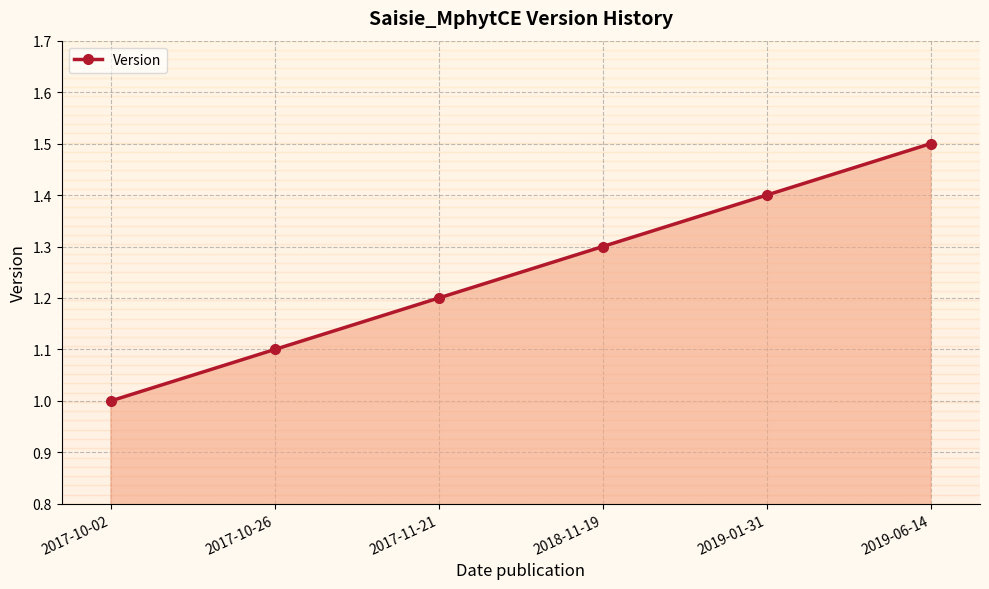

What is the change in value from 2017-10-02 to 2017-11-21?

+0.2